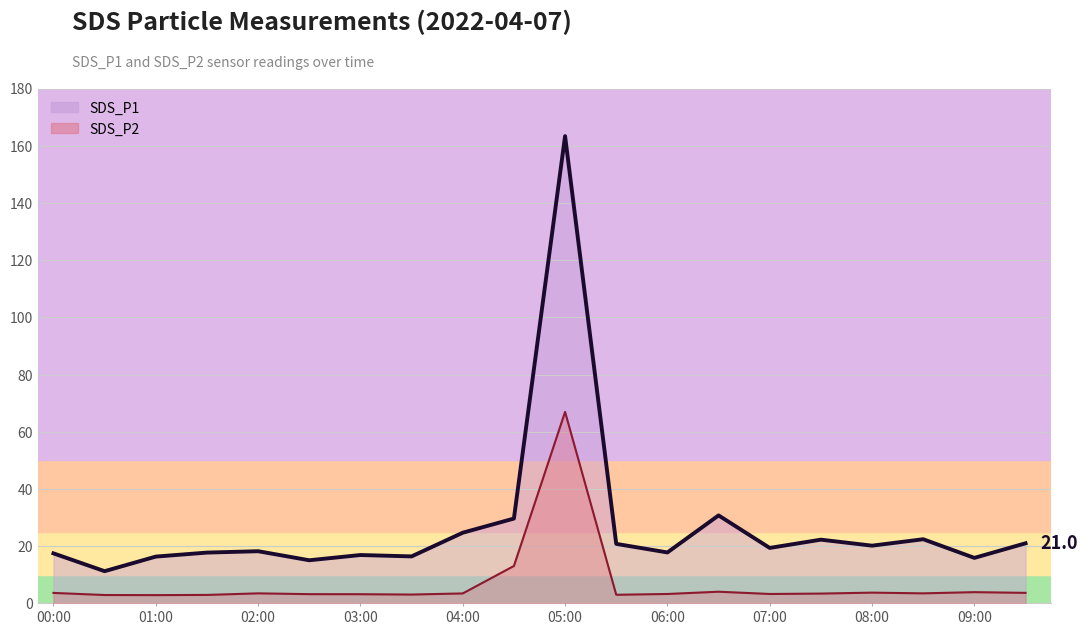

Does the chart display data point markers on the line(s)?

No